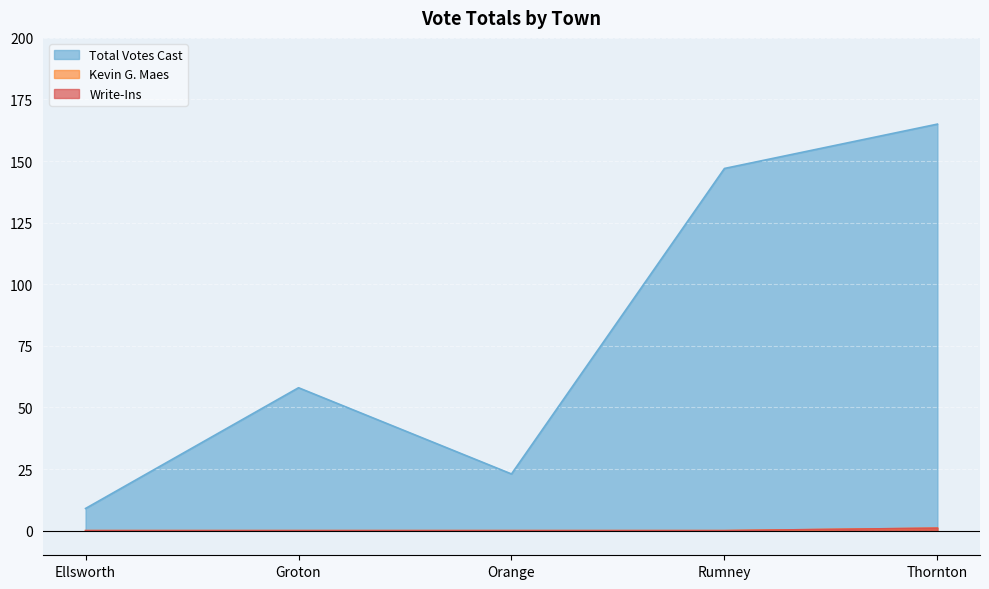

Reading left to right, what are all the values shown in this chart?

Total Votes Cast: Ellsworth=9	Groton=58	Orange=23	Rumney=147	Thornton=165
Kevin G. Maes: Ellsworth=0	Groton=0	Orange=0	Rumney=0	Thornton=1
Write-Ins: Ellsworth=0	Groton=0	Orange=0	Rumney=0	Thornton=1